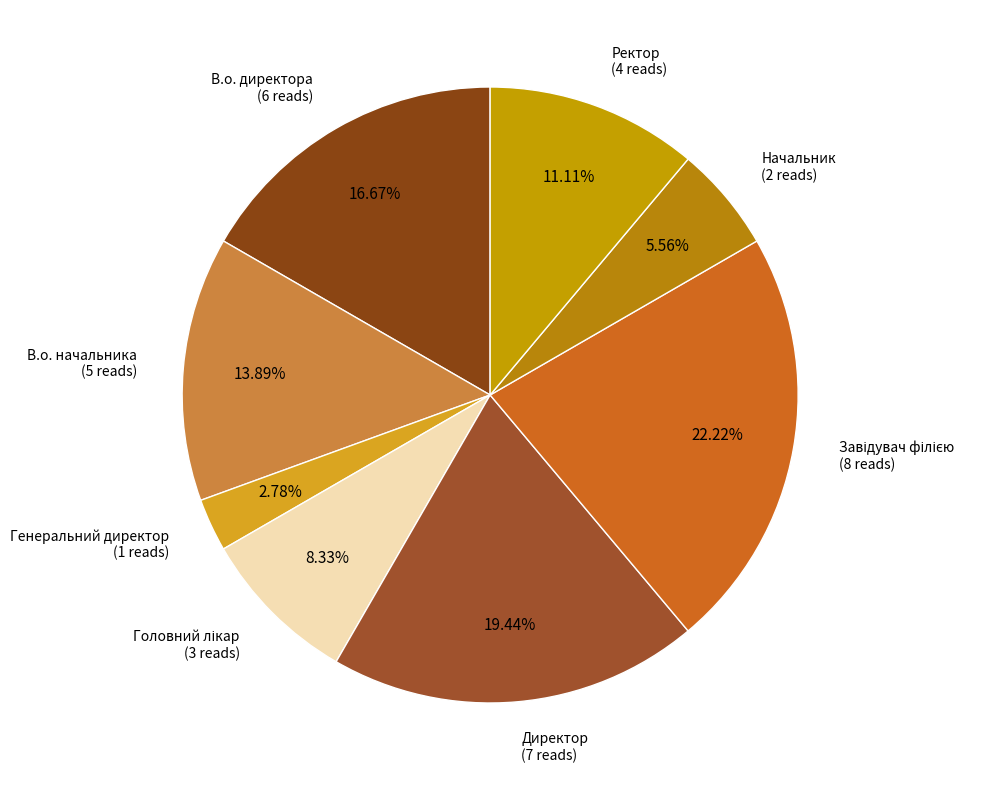

How many slices are in this pie chart?

8